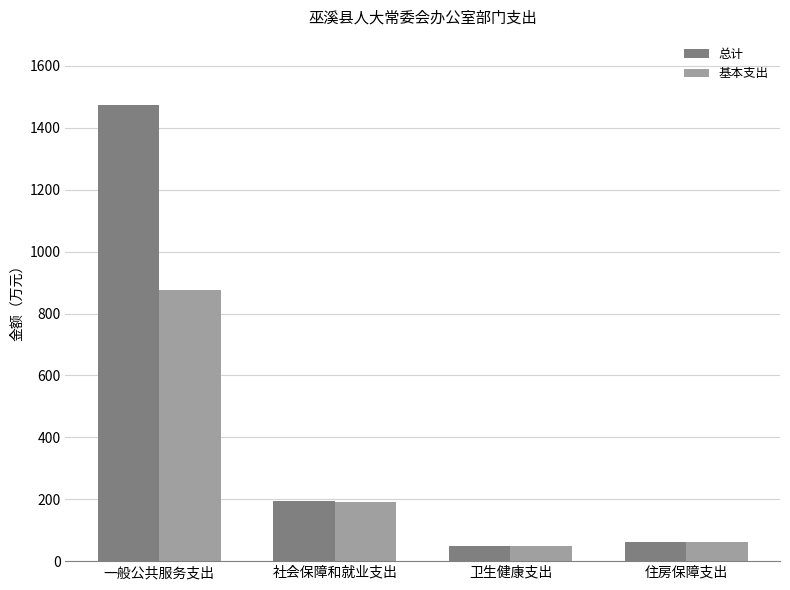

What is the difference between the maximum and second lowest values in the 总计 series?

1412.6